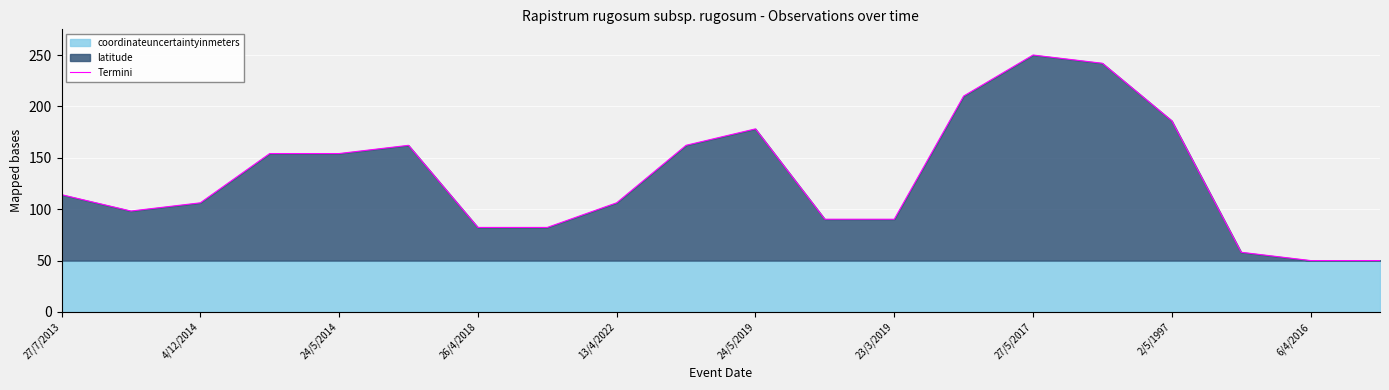

Reading right to left, what are all the values shown in this chart?

50.0	50.0	58.1	186.0	242.0	250.0	210.1	90.2	90.2	178.1	162.2	106.2	82.2	82.2	162.1	154.1	154.1	106.2	98.2	114.1